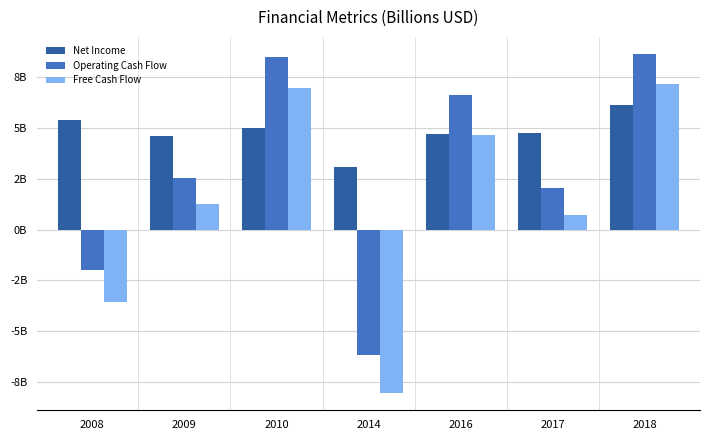

Are the bars horizontal?

No